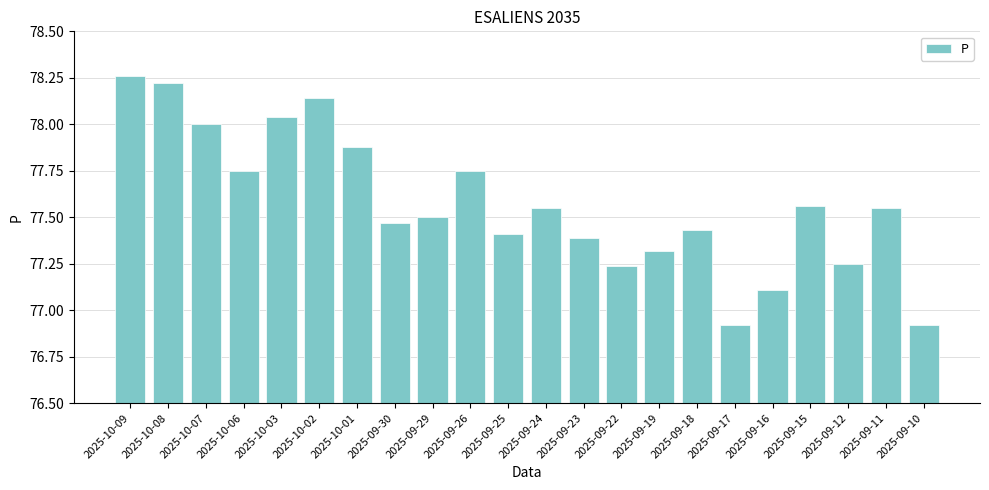

Which has a higher value, 2025-09-18 or 2025-09-17?

2025-09-18